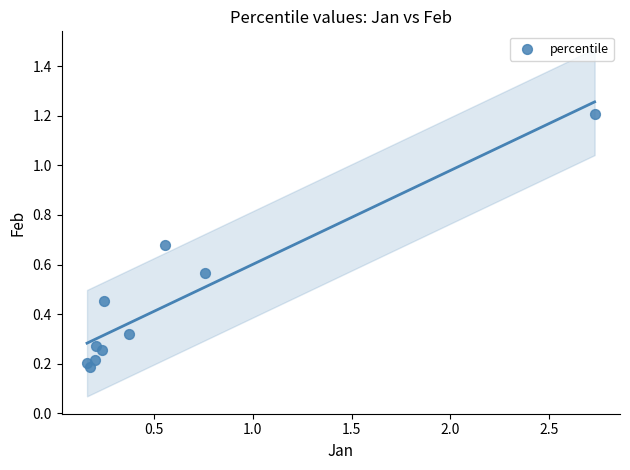

What is the range of Y values (max minus min)?

1.0